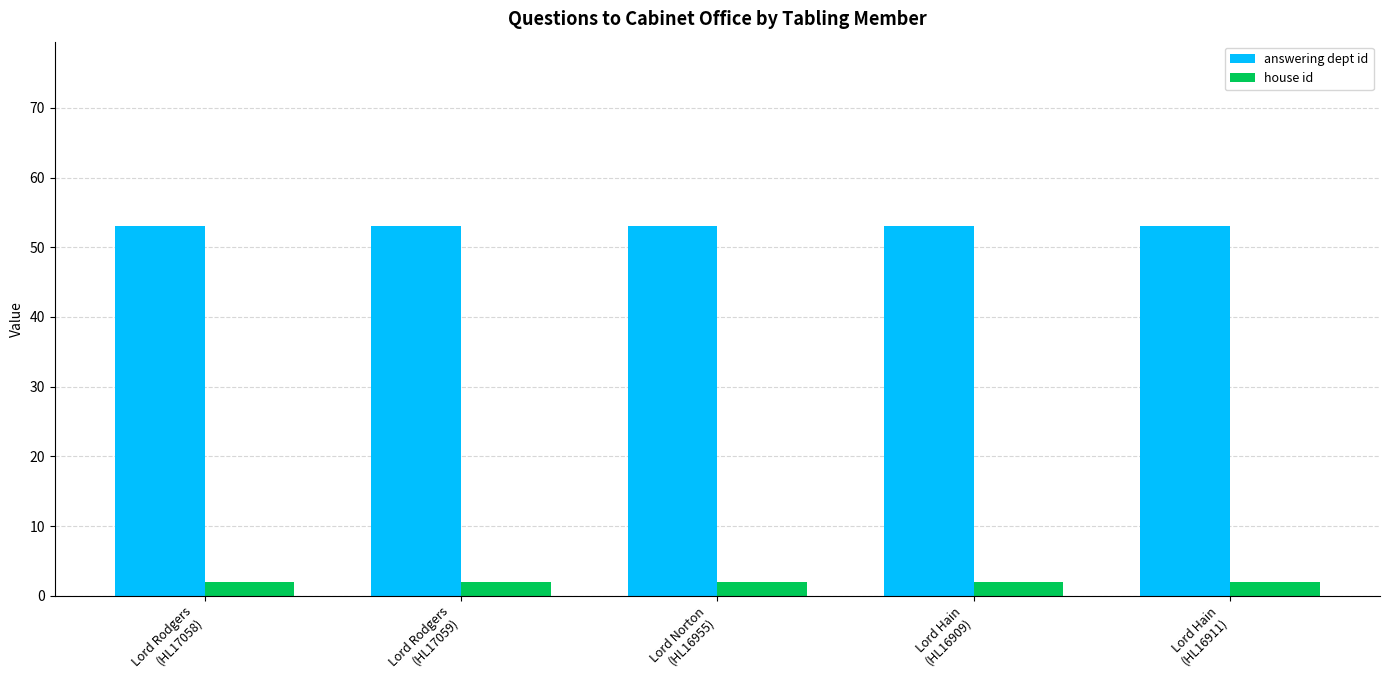

What are all the series names shown in the legend?

answering dept id, house id